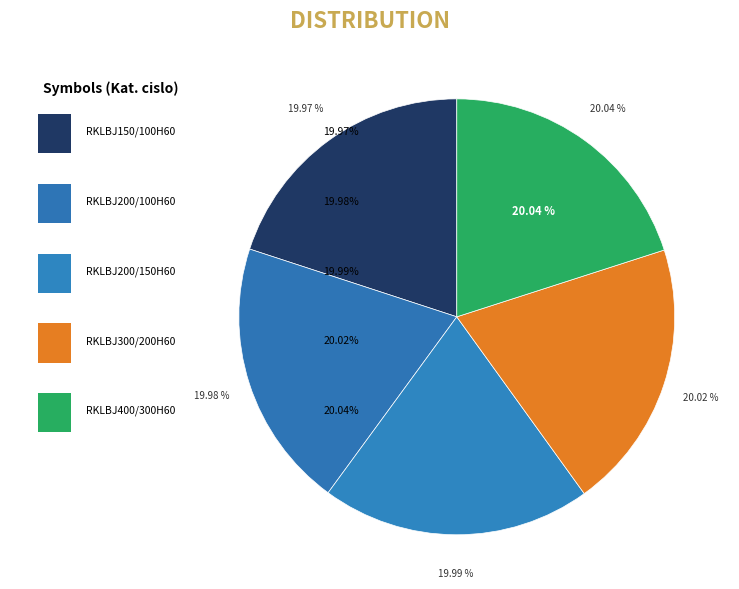

Does RKLBJ300/200H60 account for over 50% of the chart?

No